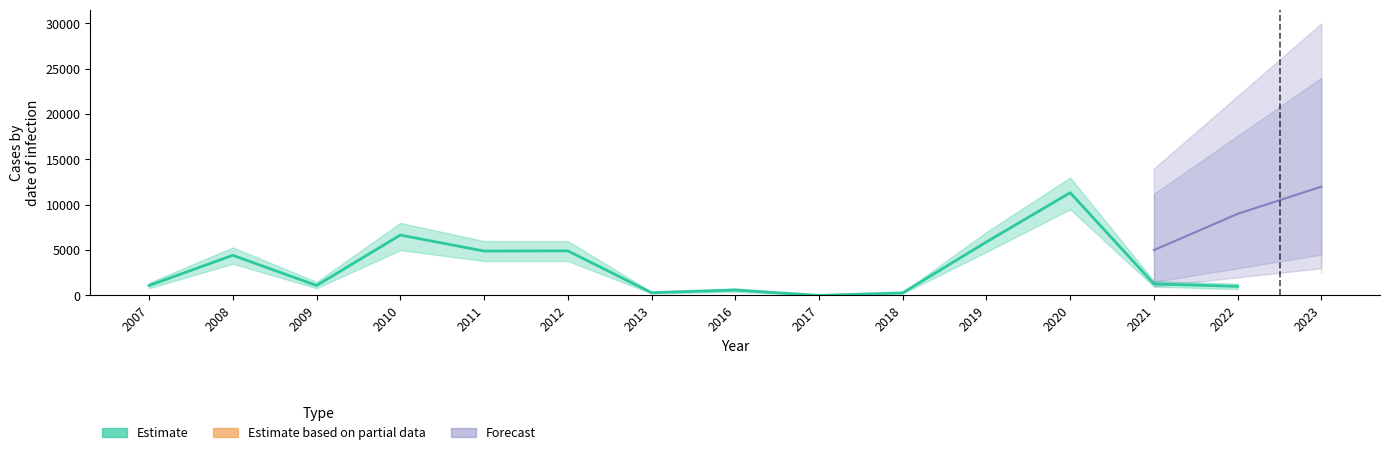

What is the difference between the Estimate values at 2009 and 2013?

790.0